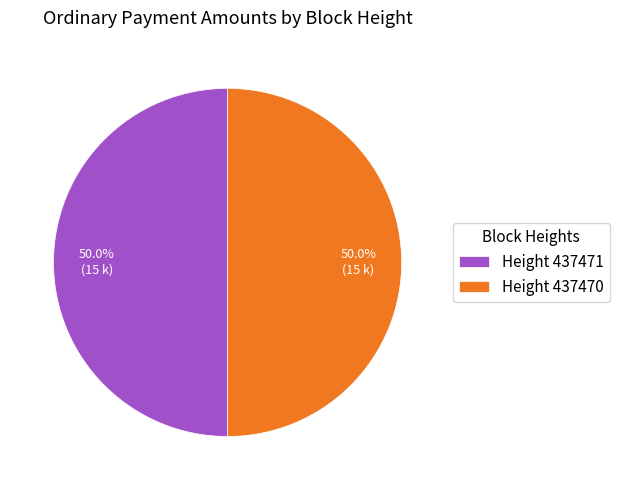

What is the ratio of the value at Height 437471 to the value at Height 437470?

1.0